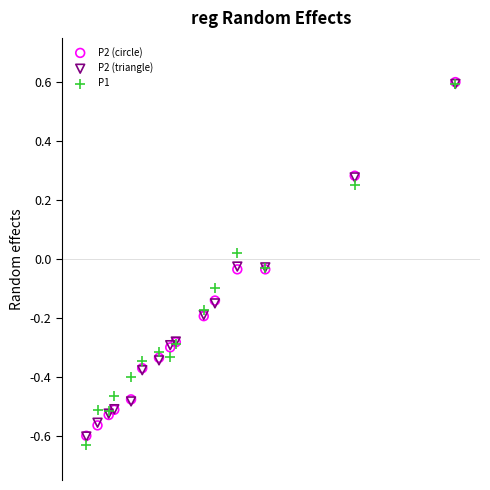

What are all the series names shown in the legend?

P2 (circle), P2 (triangle), P1